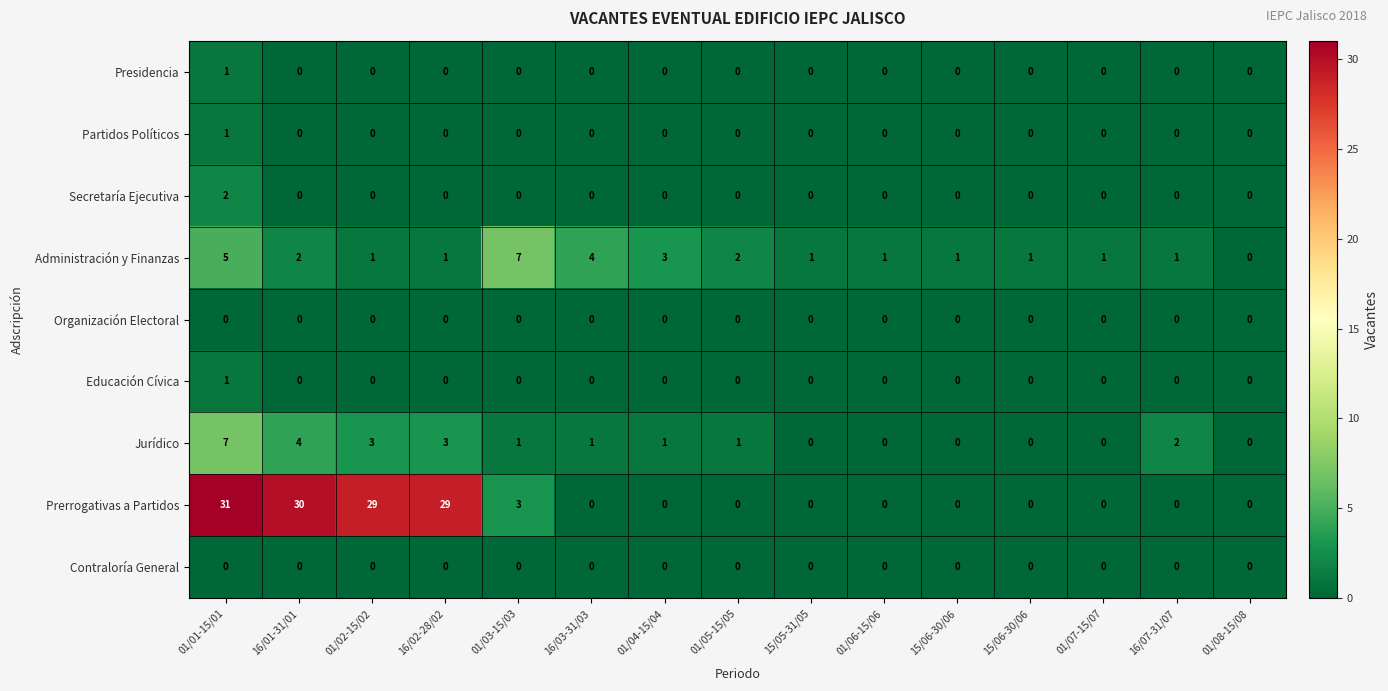

What is the difference between the highest and lowest values at 16/02-28/02?

29